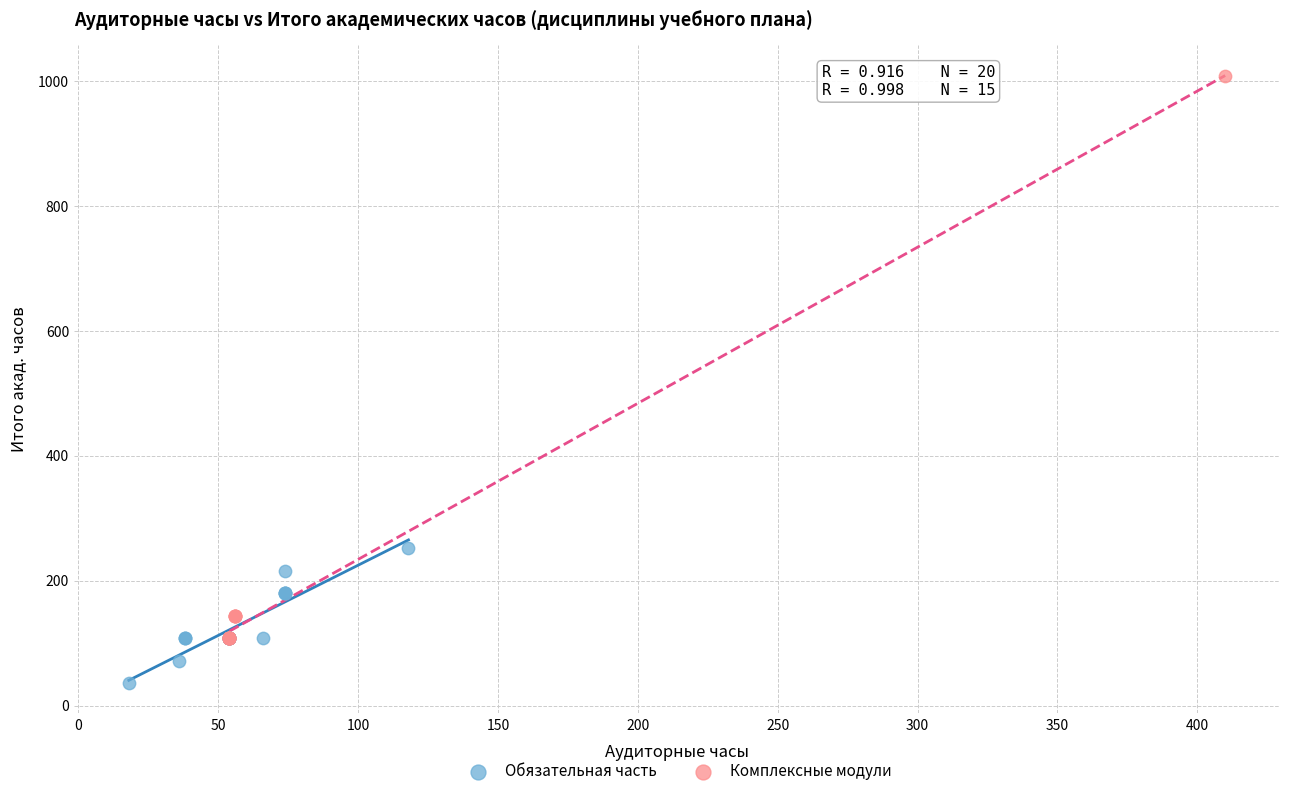

Which series reaches the minimum Y coordinate?

Обязательная часть